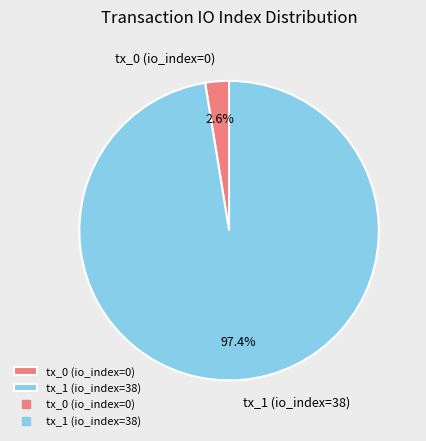

Which category has the smallest portion of the pie?

tx_0 (io_index=0)